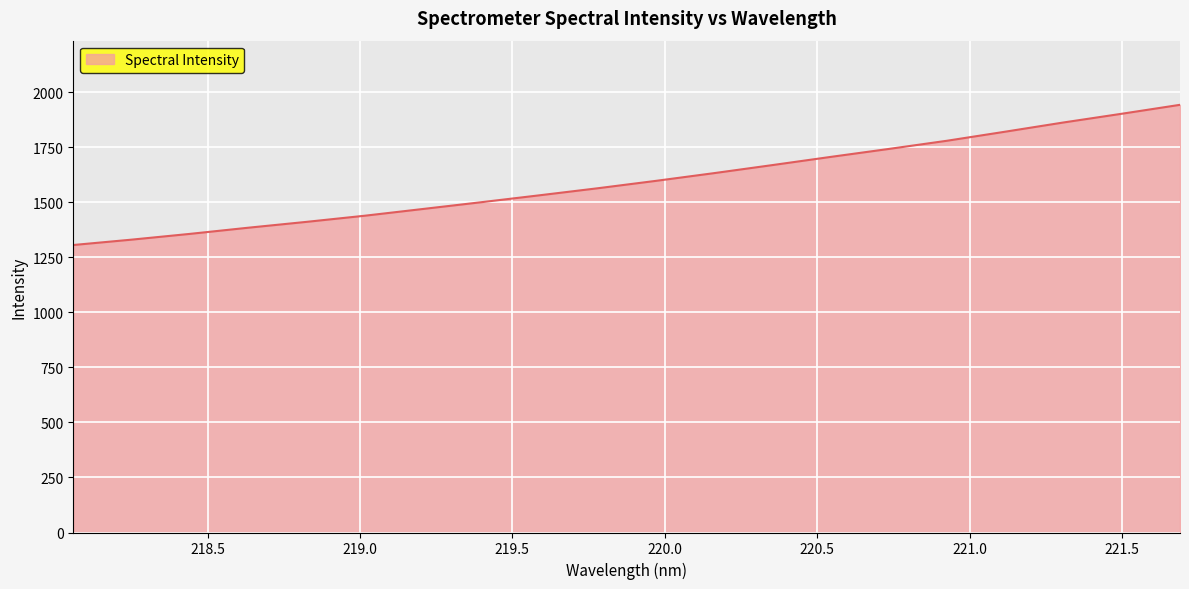

What is the minimum value shown in the chart?

1306.1